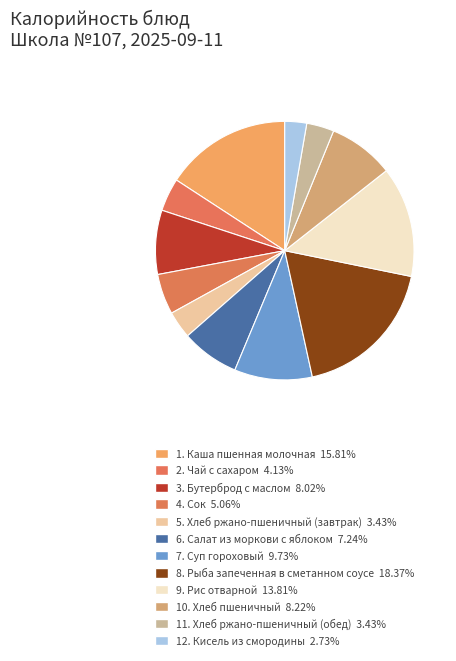

Count the number of slices in the pie.

12